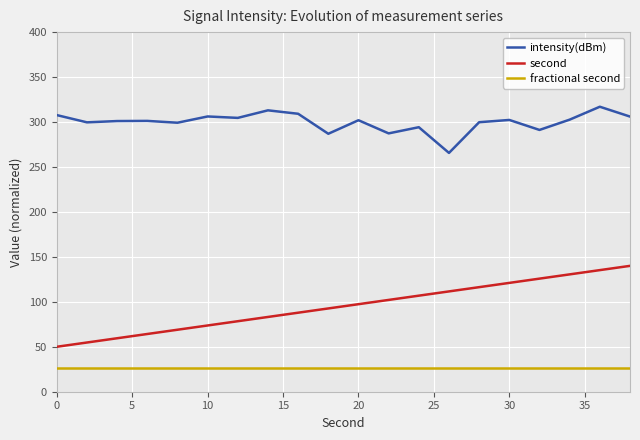

Which series has the widest spread of values?

second